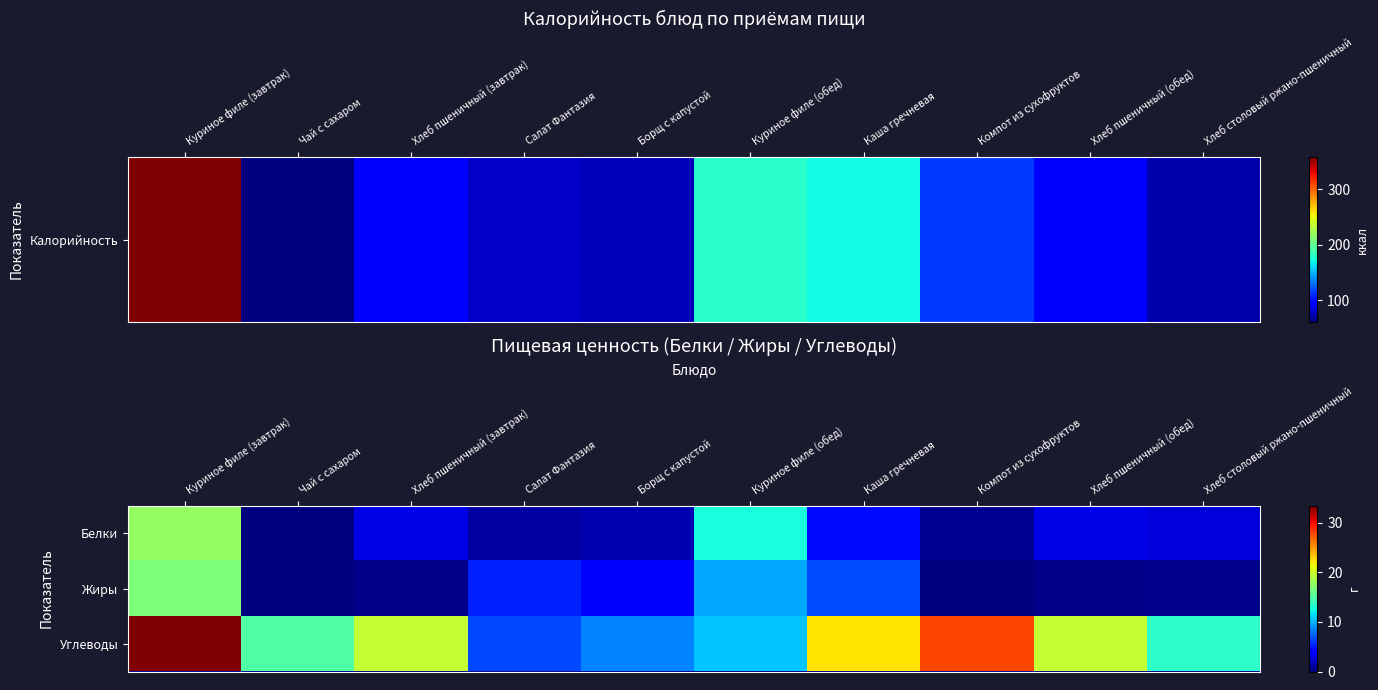

Between Хлеб пшеничный (завтрак) and Чай с сахаром, which is larger?

Хлеб пшеничный (завтрак)